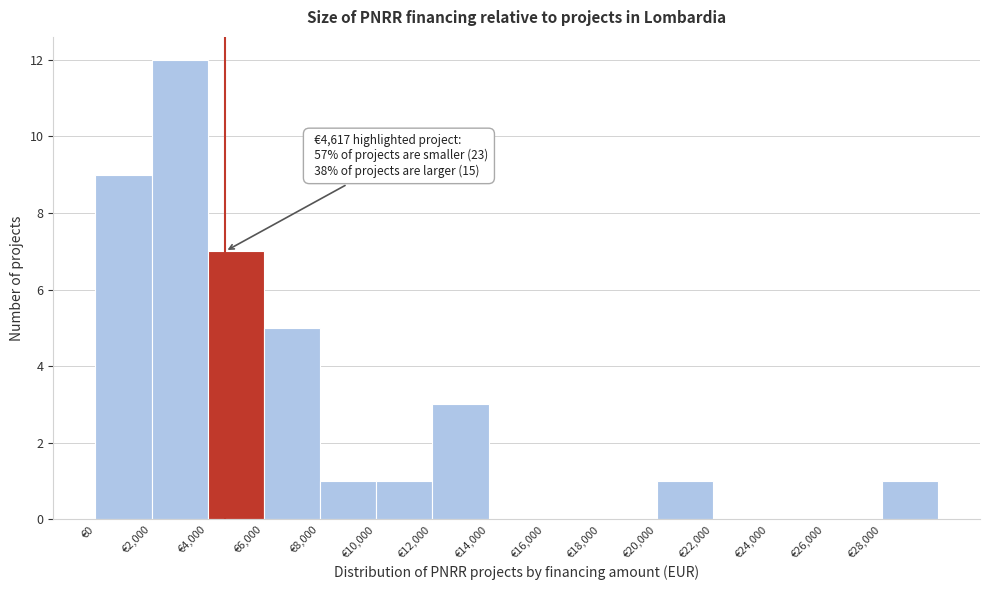

Over which range of the x-axis is the bar tallest?

2000 to 4000